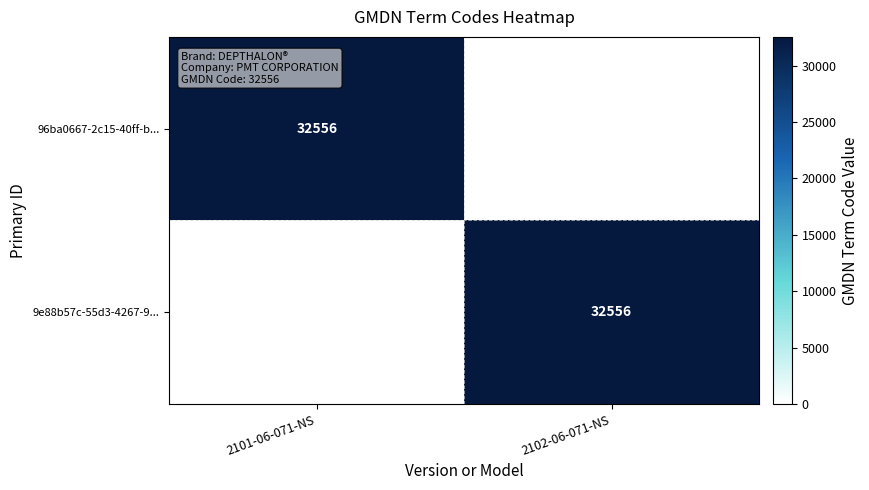

True or false: 96ba0667-2c15-40ff-b... has a value of 8520 at 2101-06-071-NS.

False